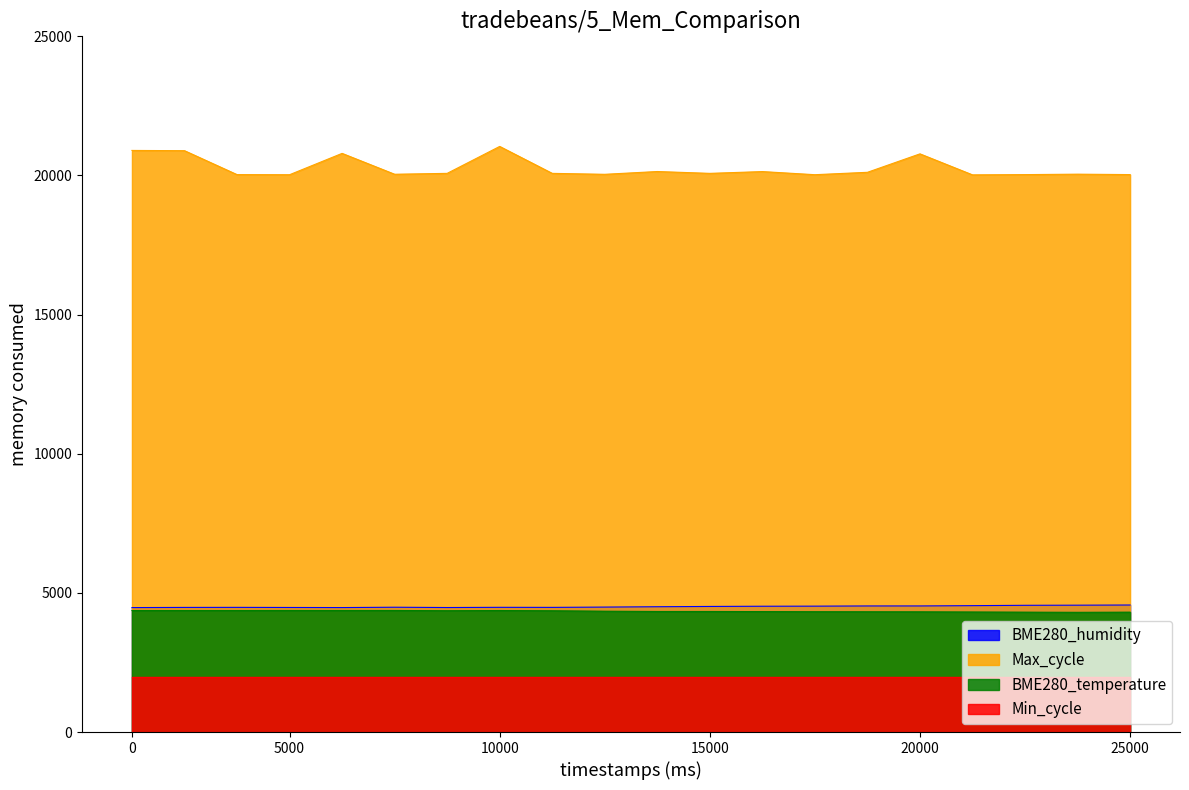

What are all the series names shown in the legend?

BME280_humidity, Max_cycle, BME280_temperature, Min_cycle